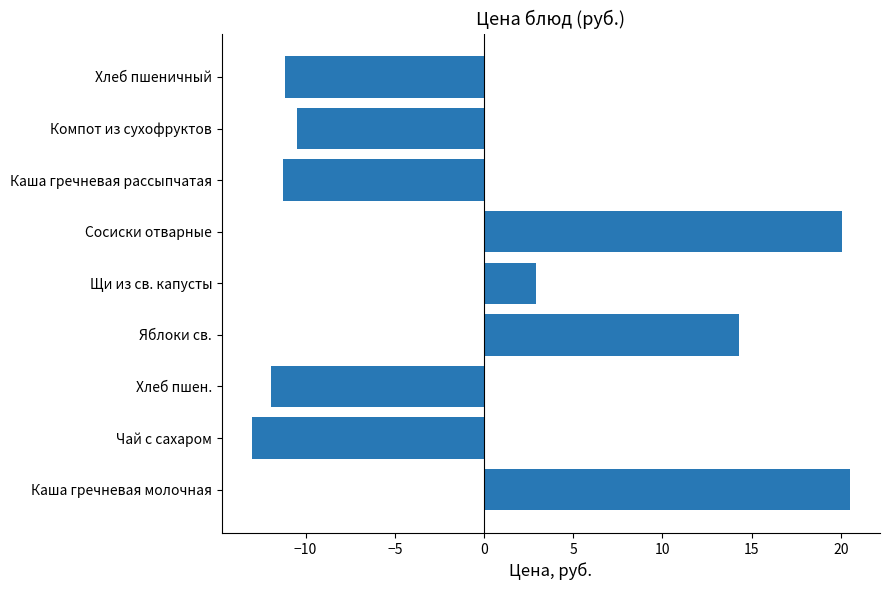

The chart shows a value of 14.3 at Яблоки св.. True or false?

True